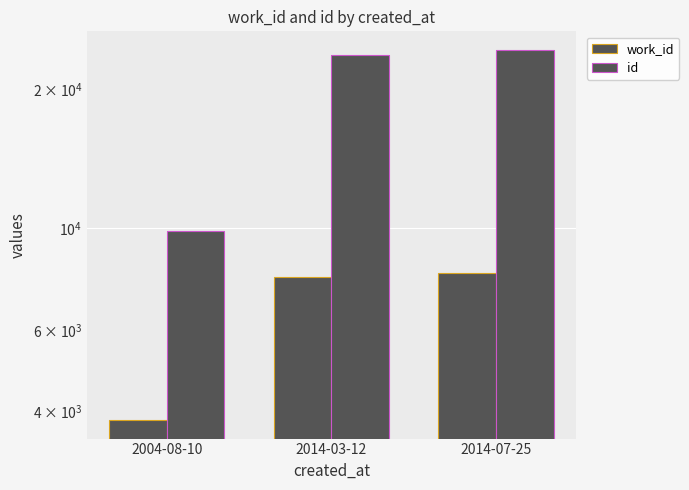

Reading left to right, what are all the values shown in this chart?

work_id: 2004-08-10=3834	2014-03-12=7841	2014-07-25=7984
id: 2004-08-10=9866	2014-03-12=23655	2014-07-25=24300